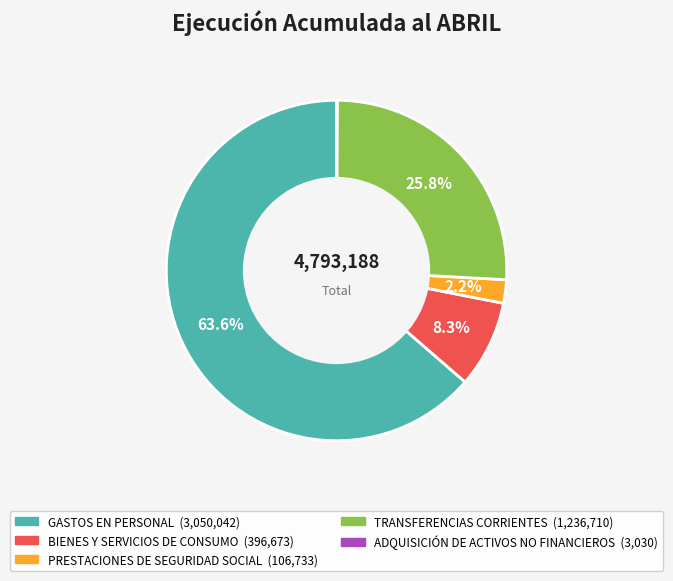

To the nearest percent, what percentage of the pie is GASTOS EN PERSONAL?

64%